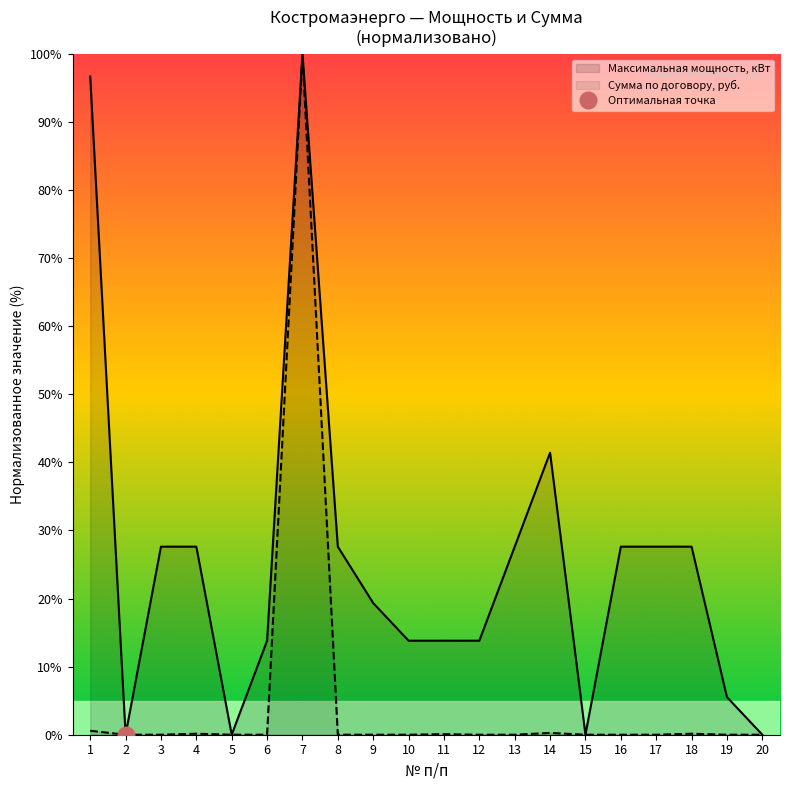

Rank the series at 9 from lowest to highest value.

Сумма по договору, руб., Максимальная мощность, кВт